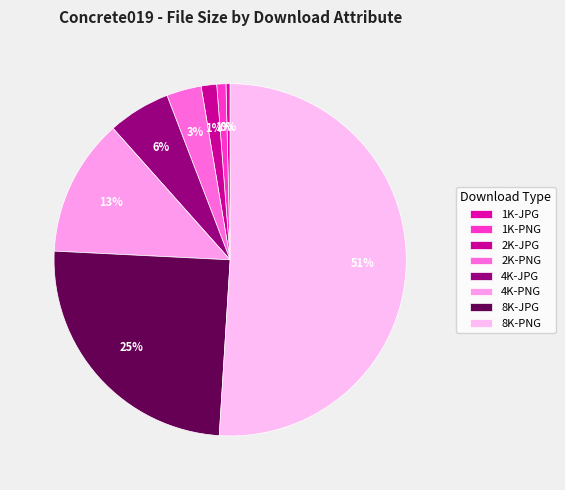

To the nearest percent, what is the average slice percentage?

12%